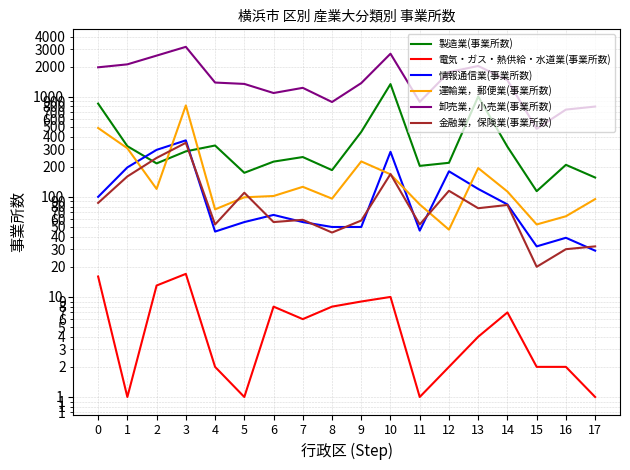

What is the difference between the 製造業(事業所数) values at 1 and 16?

112